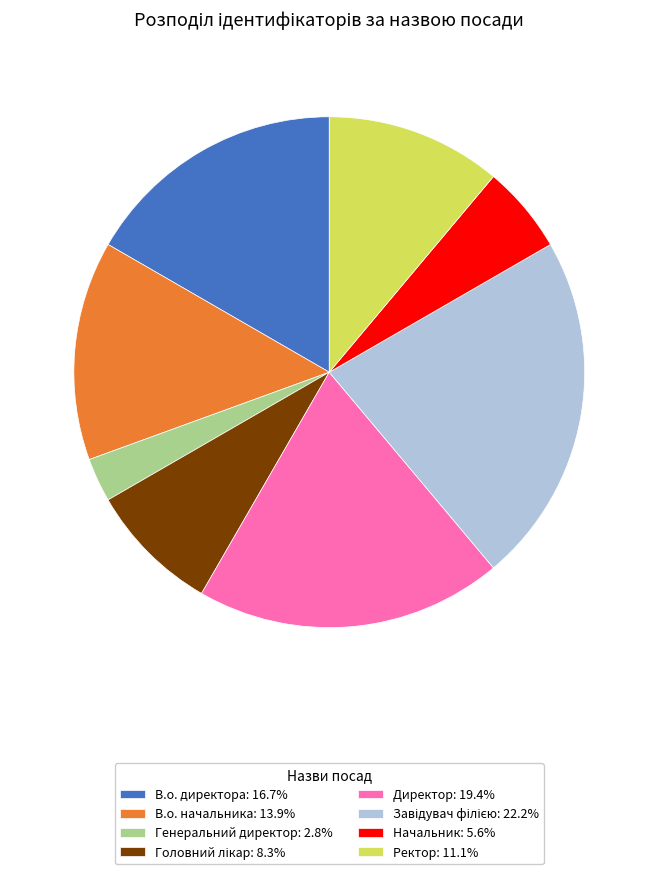

Do Ректор: 11.1% and Генеральний директор: 2.8% together represent more than half of the pie?

No